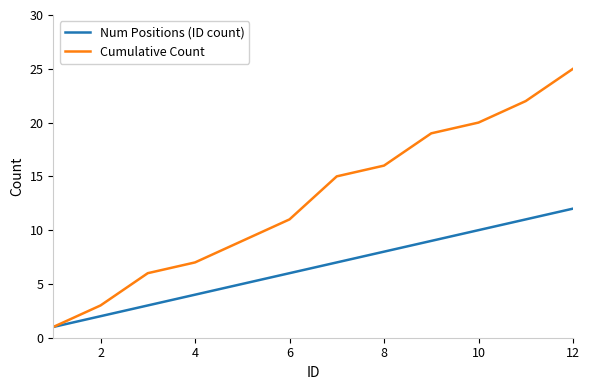

Which series has the widest spread of values?

Cumulative Count